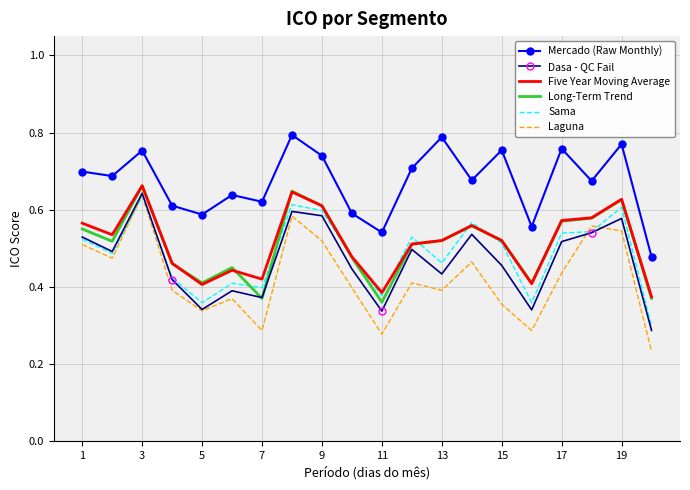

Which series has the largest range (max minus min)?

Laguna